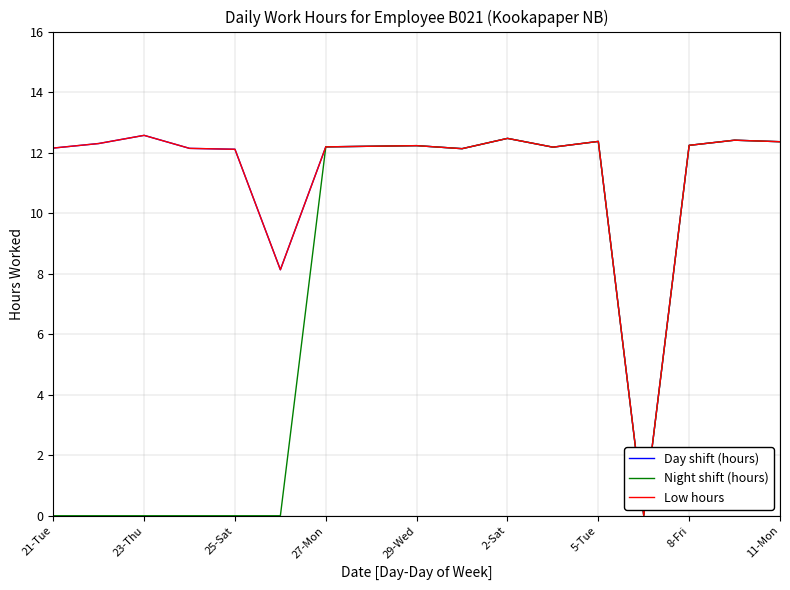

At which category is the sum across all series the highest?

2-Sat